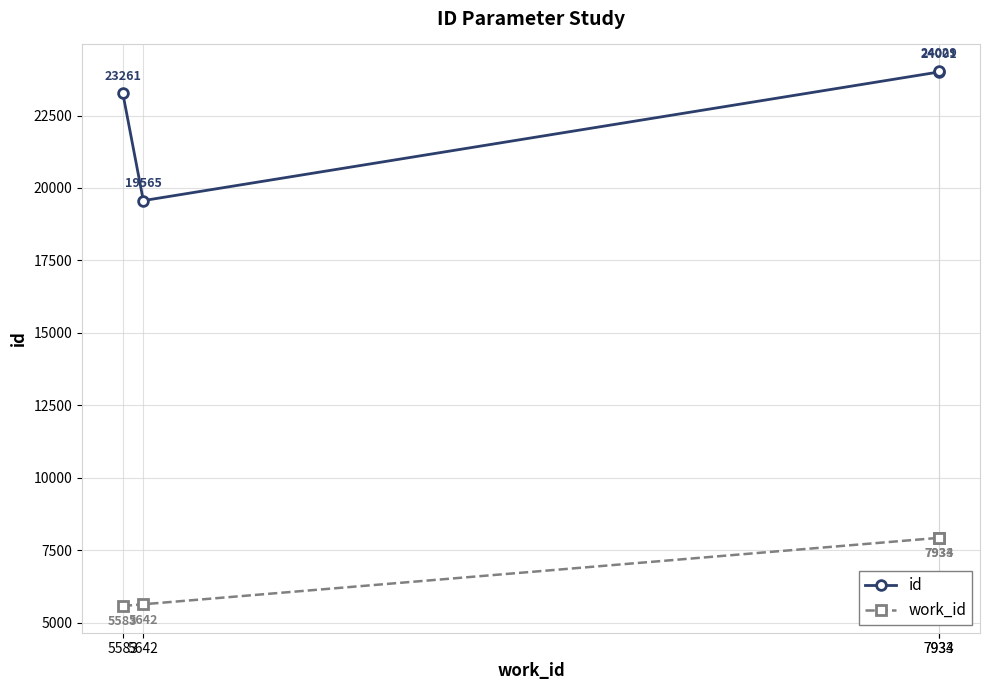

What is the total value across all series at 7934?

31963